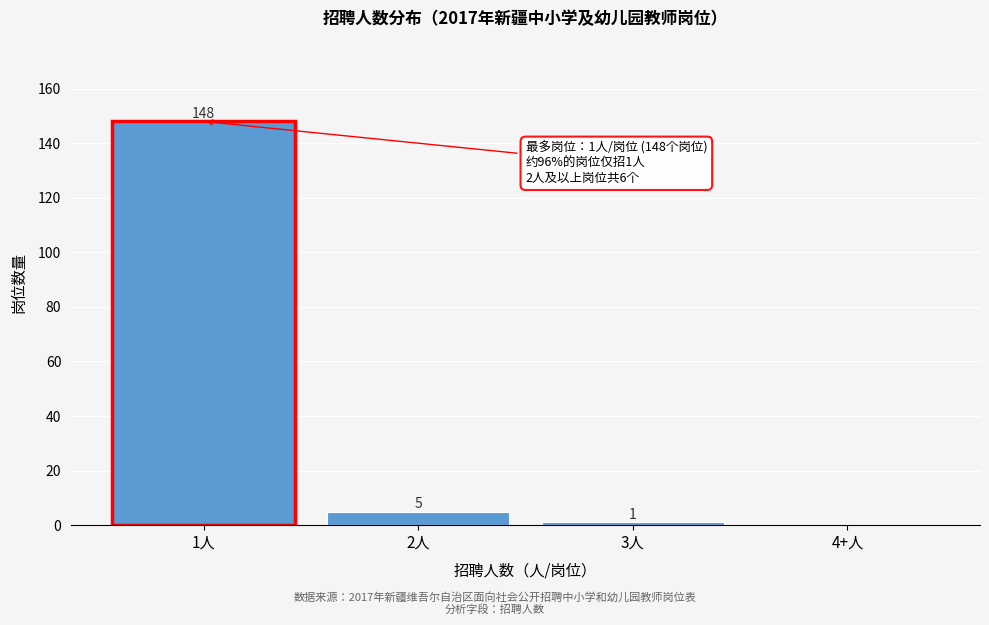

Reading left to right, what are all the values shown in this chart?

1人=148	2人=5	3人=1	4+人=0